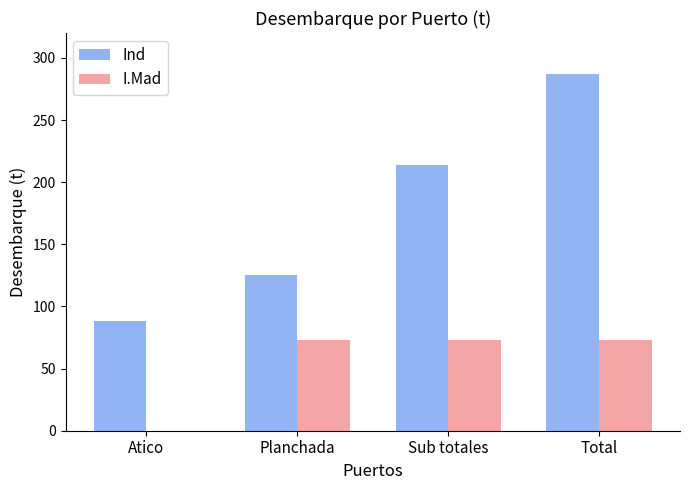

Count the number of data series in this chart.

2